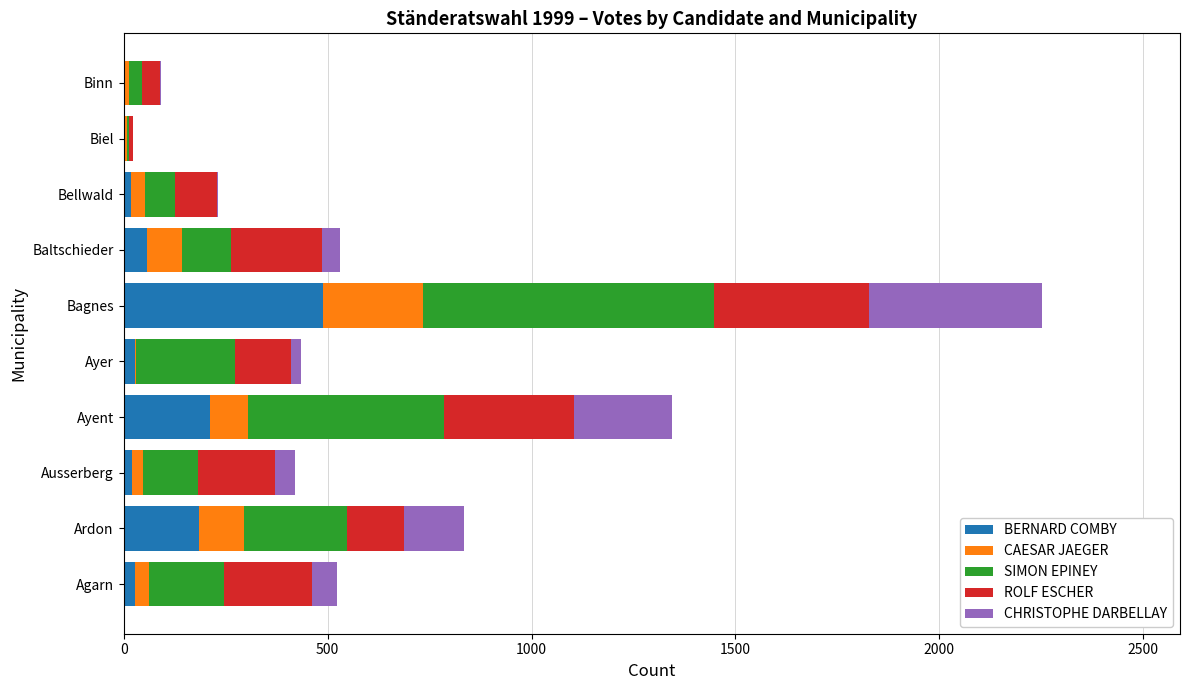

Which category has the highest value in the BERNARD COMBY series?

Bagnes